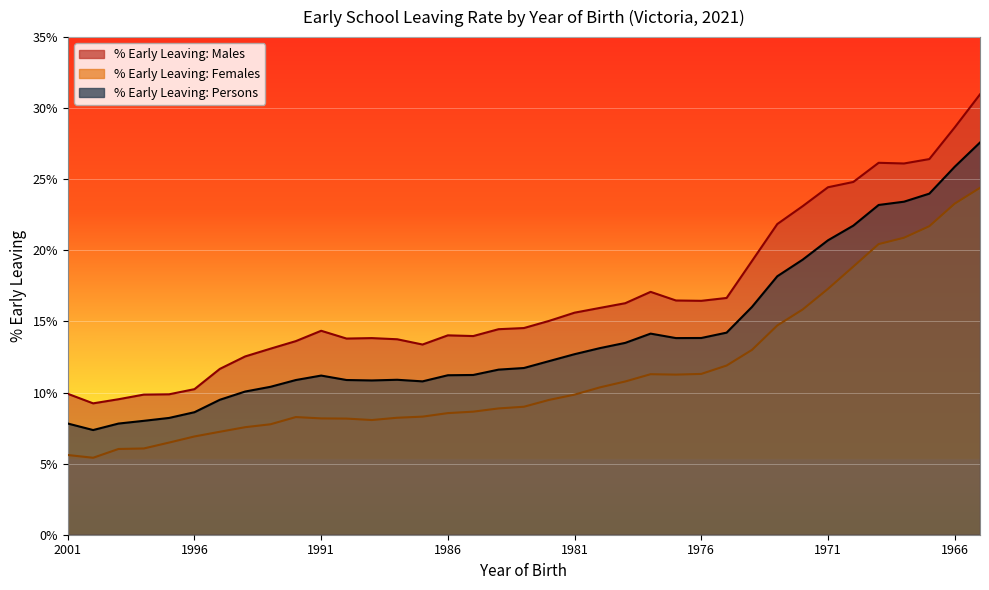

Where is the first local maximum for % Early Leaving: Females?

1992